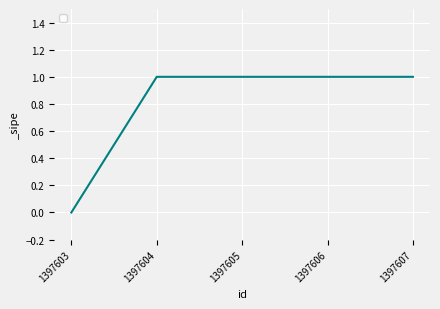

True or false: the data shows 0 at 1397603.

True